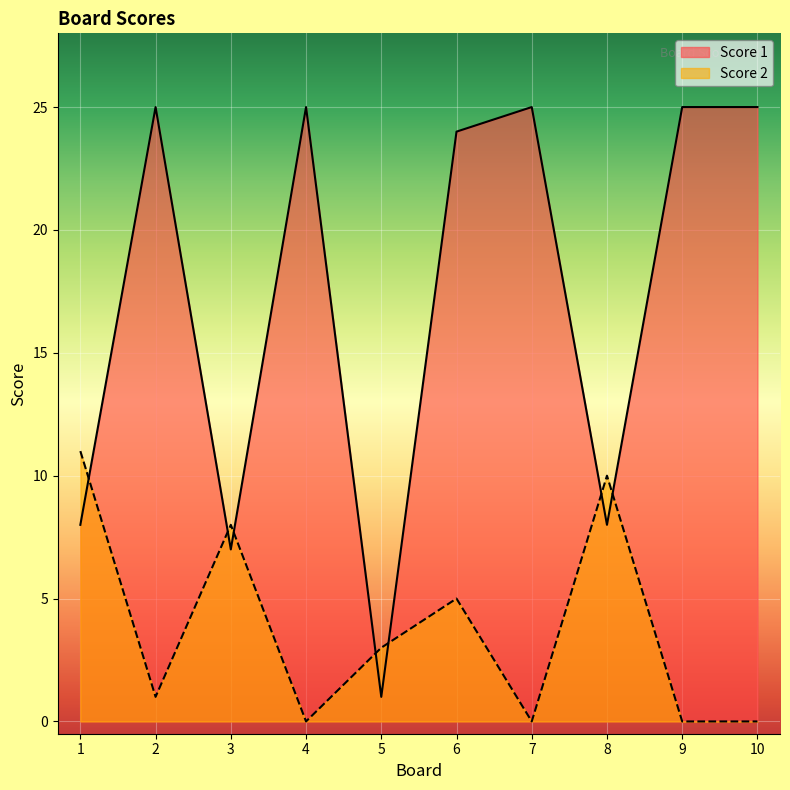

Reading right to left, what are all the values shown in this chart?

Score 2: 0	0	10	0	5	3	0	8	1	11
Score 1: 25	25	8	25	24	1	25	7	25	8